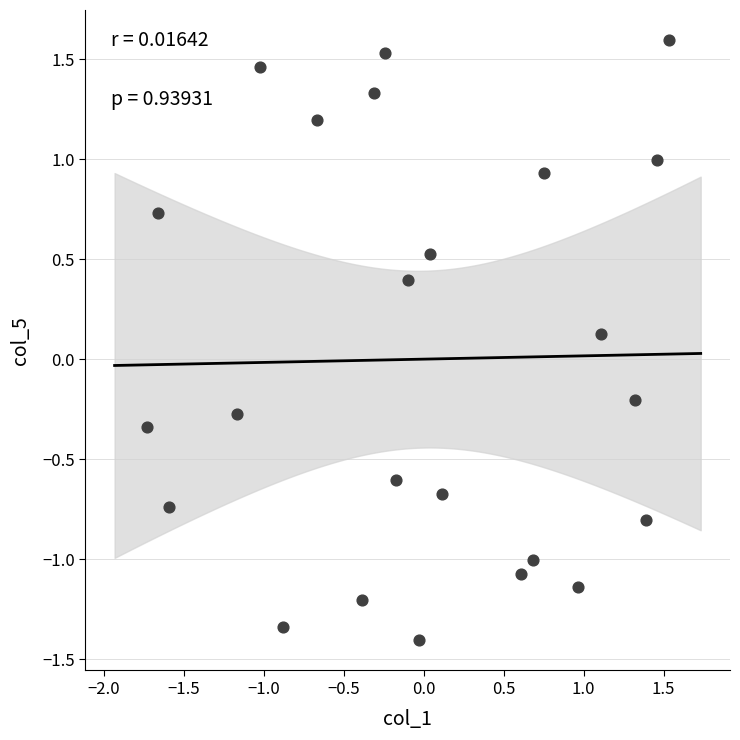

What is the range of Y values (max minus min)?

3.0